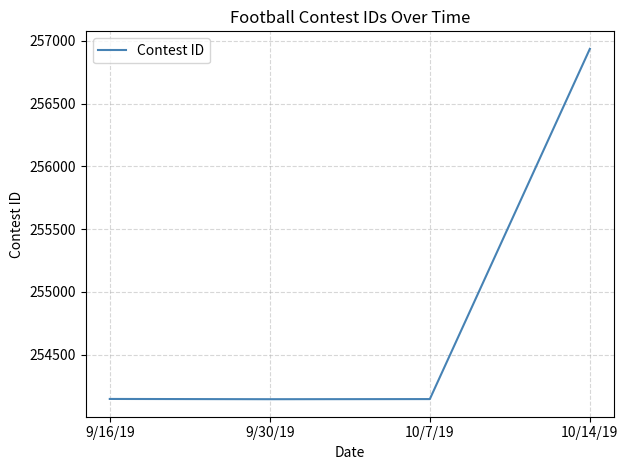

What is the smallest value displayed?

254146